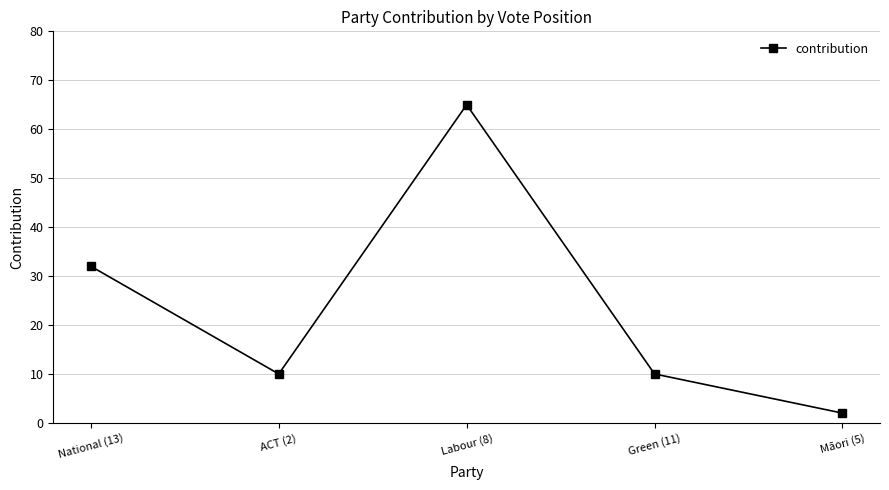

How many lines are shown in the chart?

1